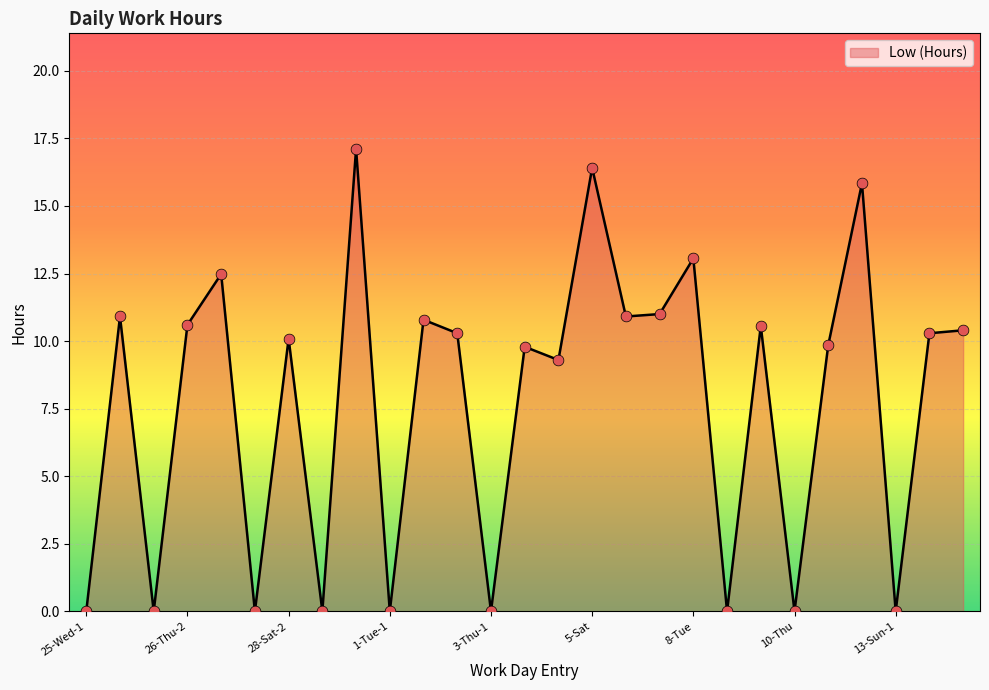

What is the difference between the maximum and minimum values?

17.1